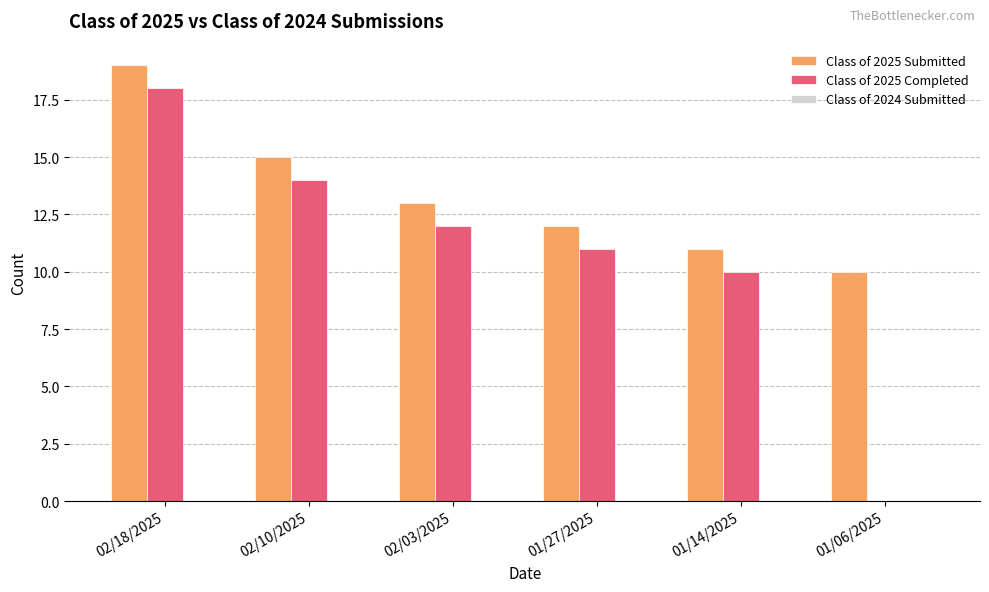

True or false: Class of 2025 Submitted has a value of 4 at 02/03/2025.

False